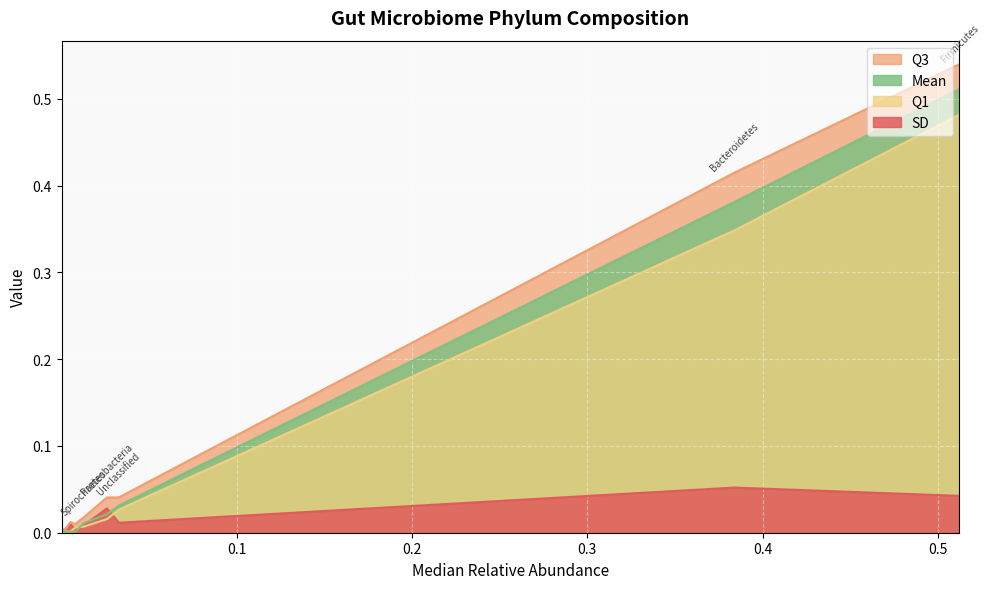

At which label is SD closest to 0?

Planctomycetes